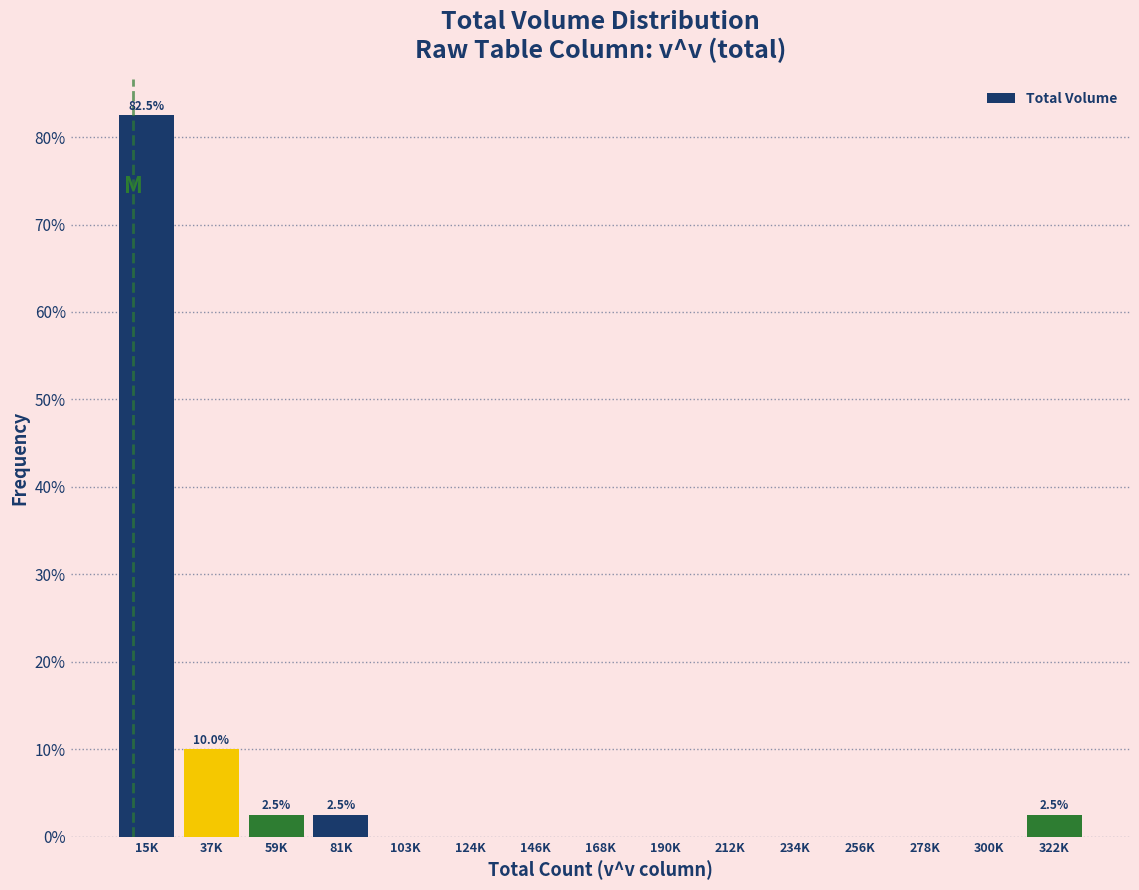

Reading right to left, list all the values displayed in this chart.

322K=2.5	300K=0.0	278K=0.0	256K=0.0	234K=0.0	212K=0.0	190K=0.0	168K=0.0	146K=0.0	124K=0.0	103K=0.0	81K=2.5	59K=2.5	37K=10.0	15K=82.5